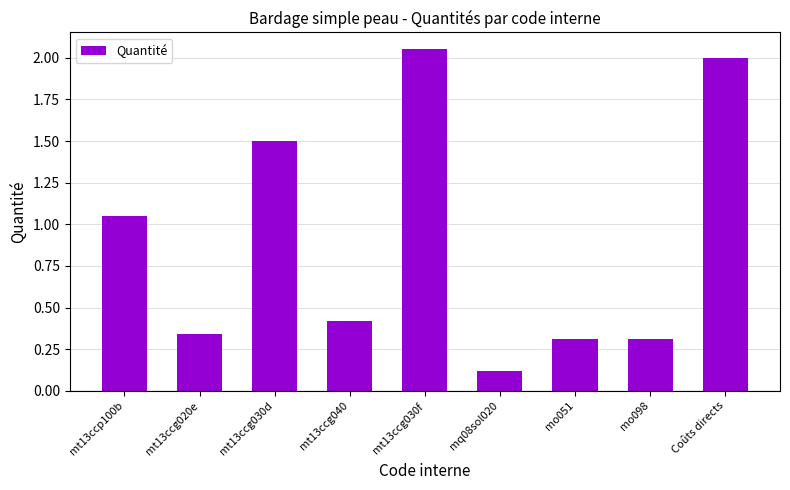

What is the label of the 6th bar from the right?

mt13ccg040